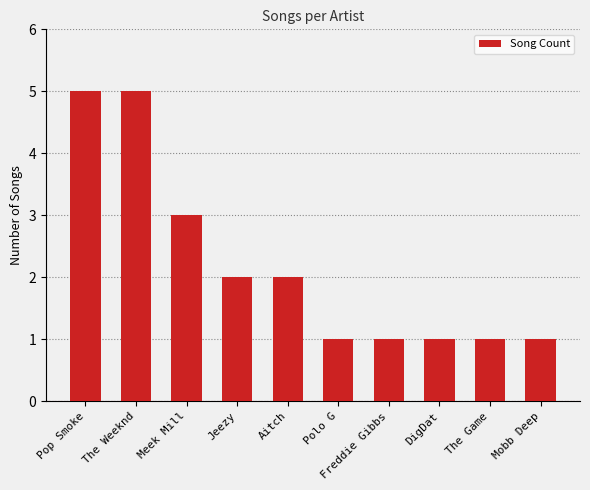

What is the change in value from Pop Smoke to Jeezy?

-3